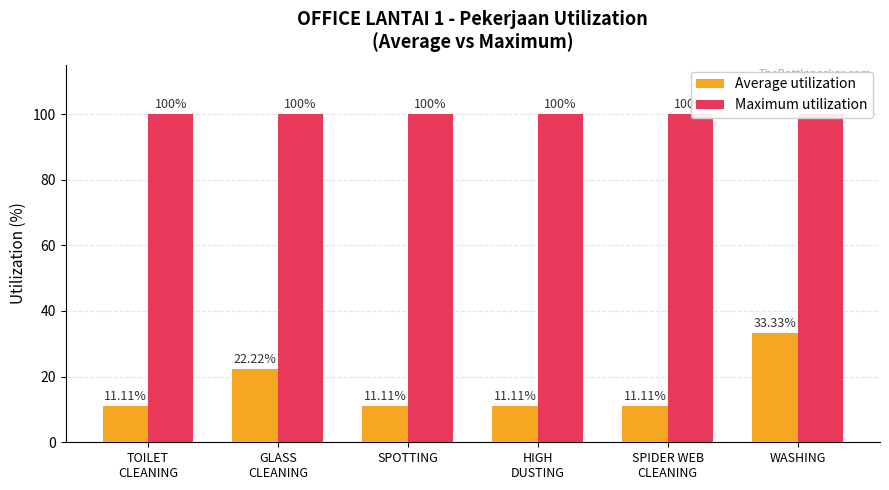

Count the number of data series in this chart.

2